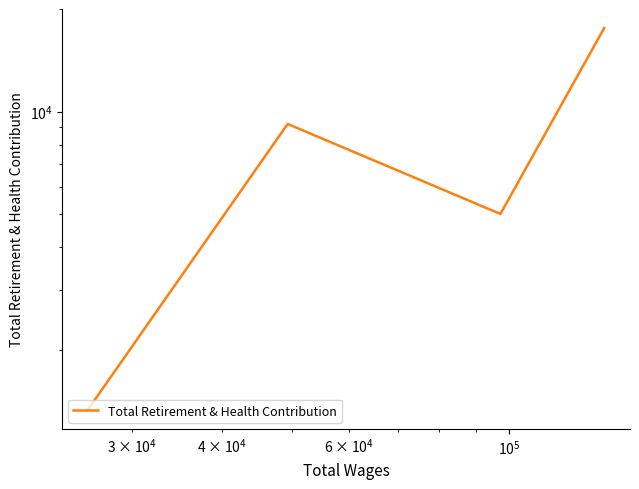

How many points are higher than both their immediate neighbors (excluding endpoints)?

1